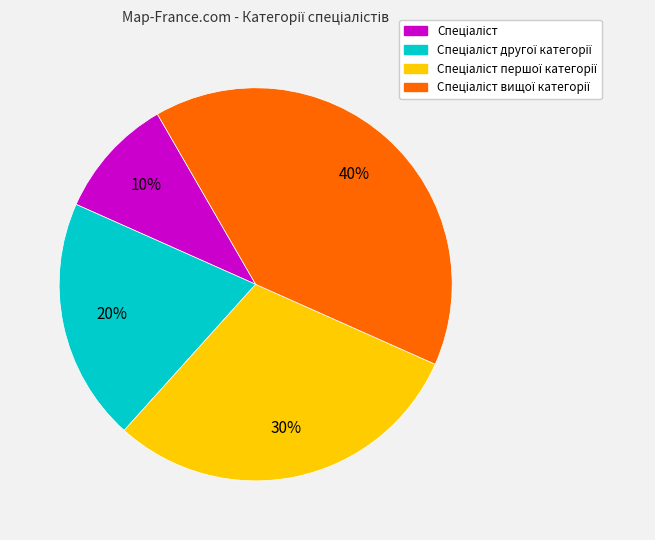

Is there any slice that represents more than half of the pie?

No